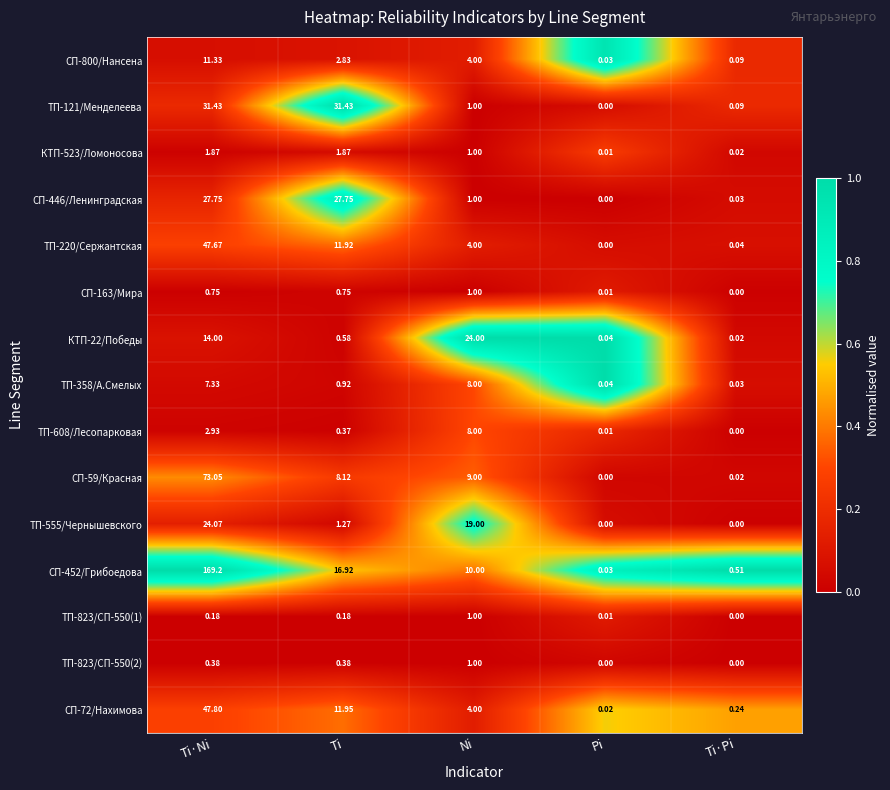

Count the number of data series in this chart.

15